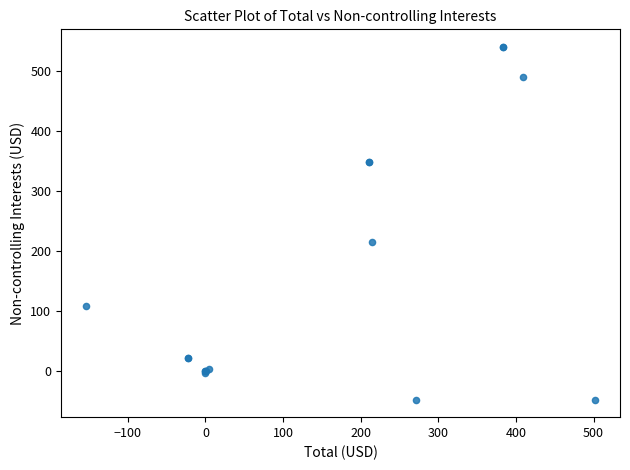

What Y value in the scatter plot is closest to 245?

214.5